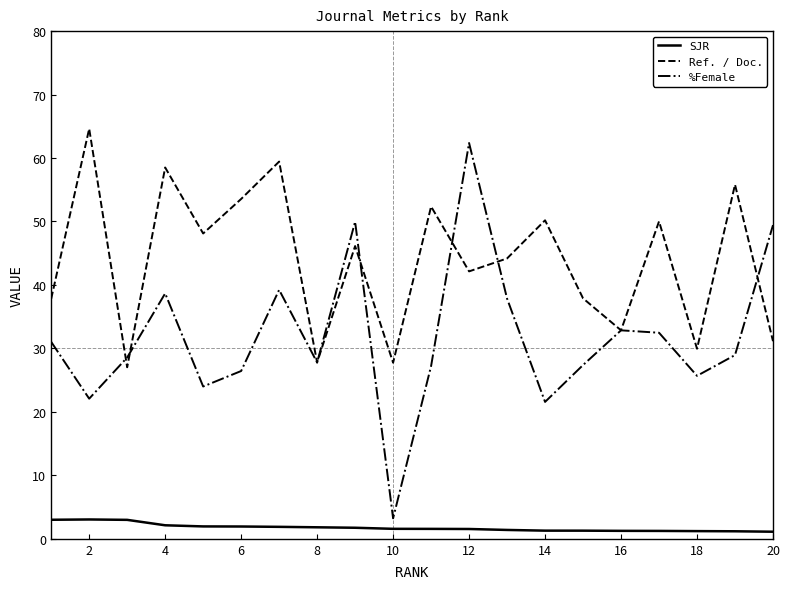

True or false: %Female and SJR intersect in this chart.

False